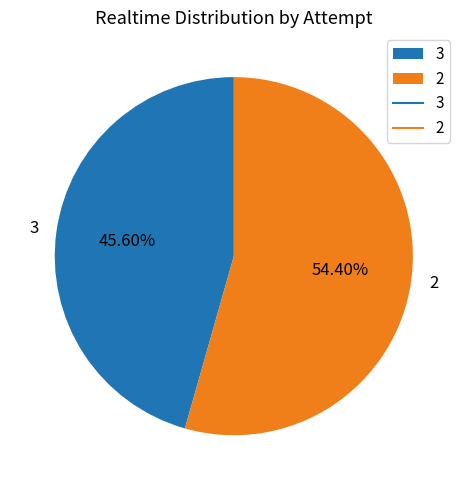

What percentage is the 2 slice, to the nearest percent?

54%